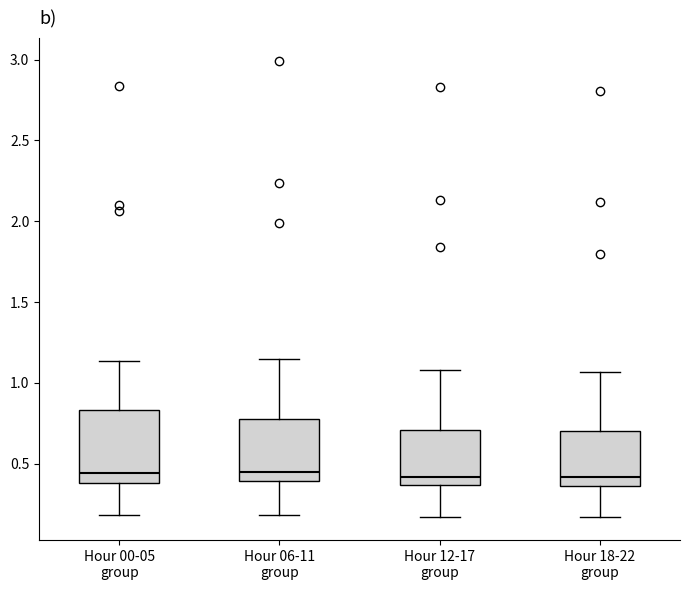

Where does the median line of the box for Hour 12-17 group sit on the y-axis? The values are not printed on the chart, so give them approximately, as read against the axis.

0.40